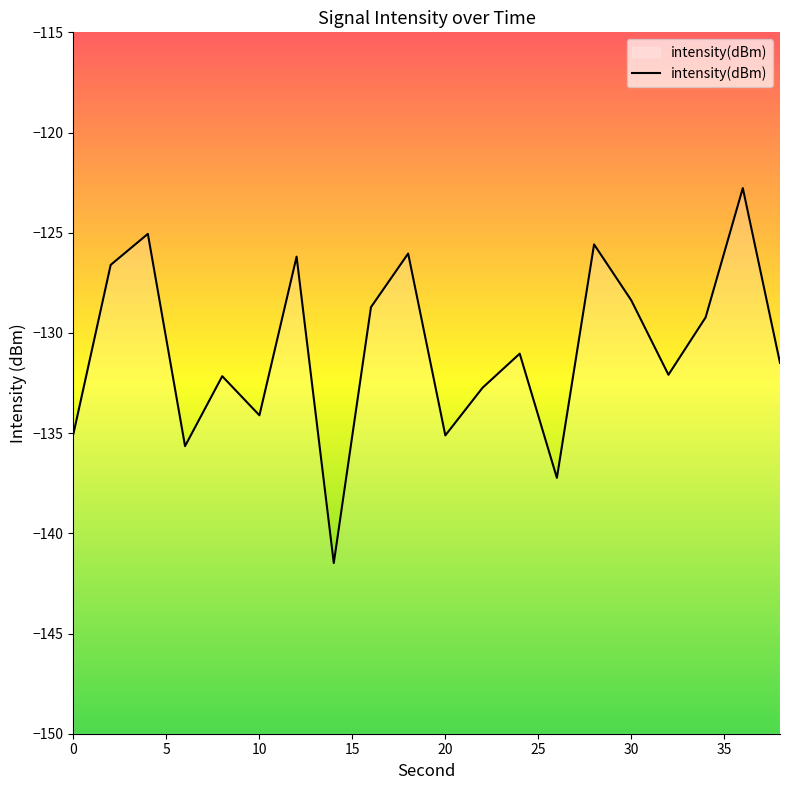

List the labels in order of value, largest first.

36, 4, 28, 18, 12, 2, 30, 16, 34, 24, 38, 32, 8, 22, 10, 0, 20, 6, 26, 14